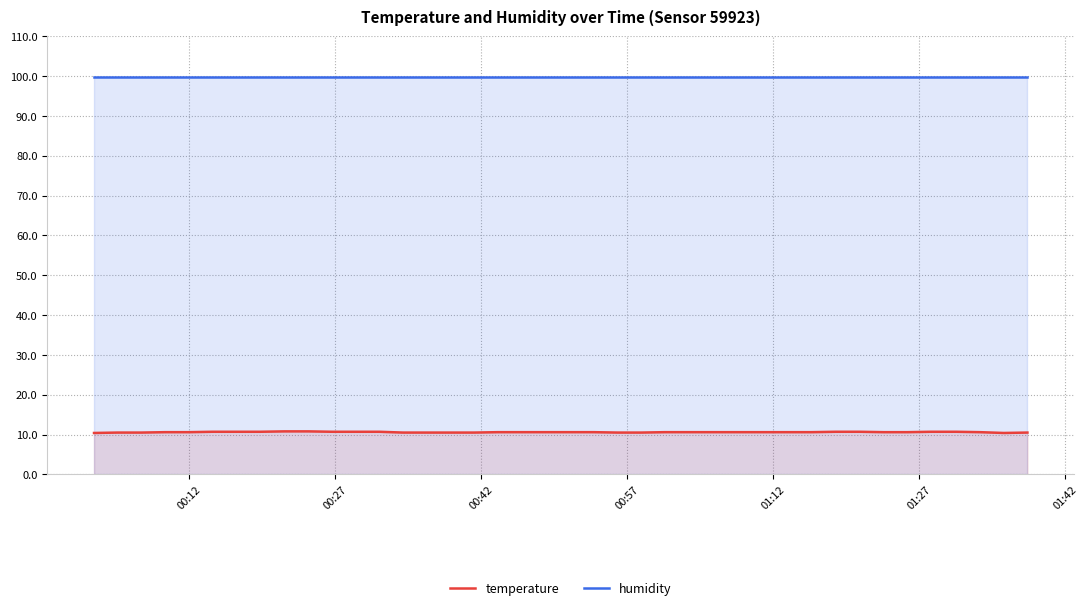

In temperature, how many points are lower than both neighbors (excluding endpoints)?

1